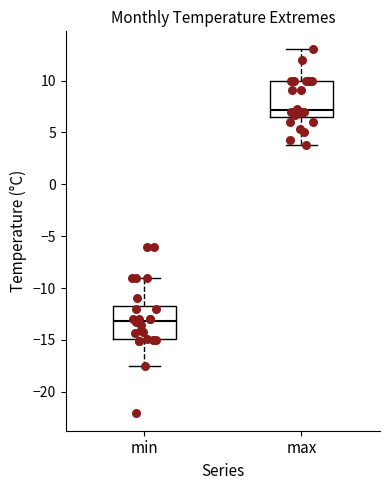

Which box has the highest median line?

max